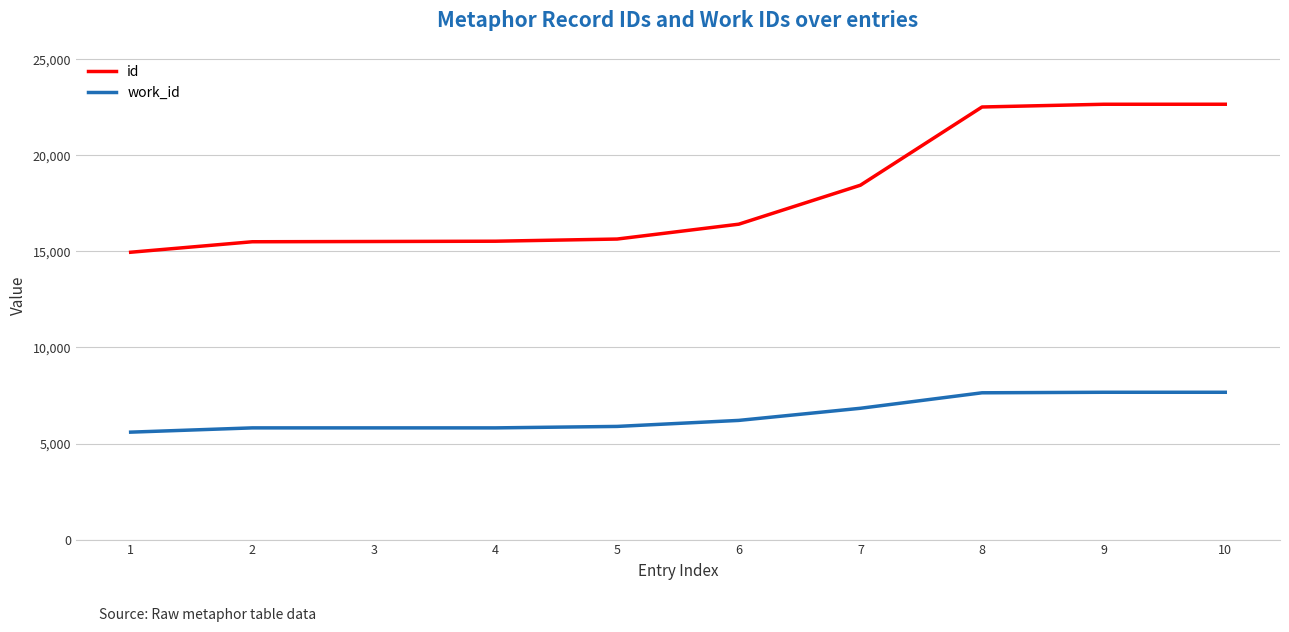

What is the minimum value for id?

14953